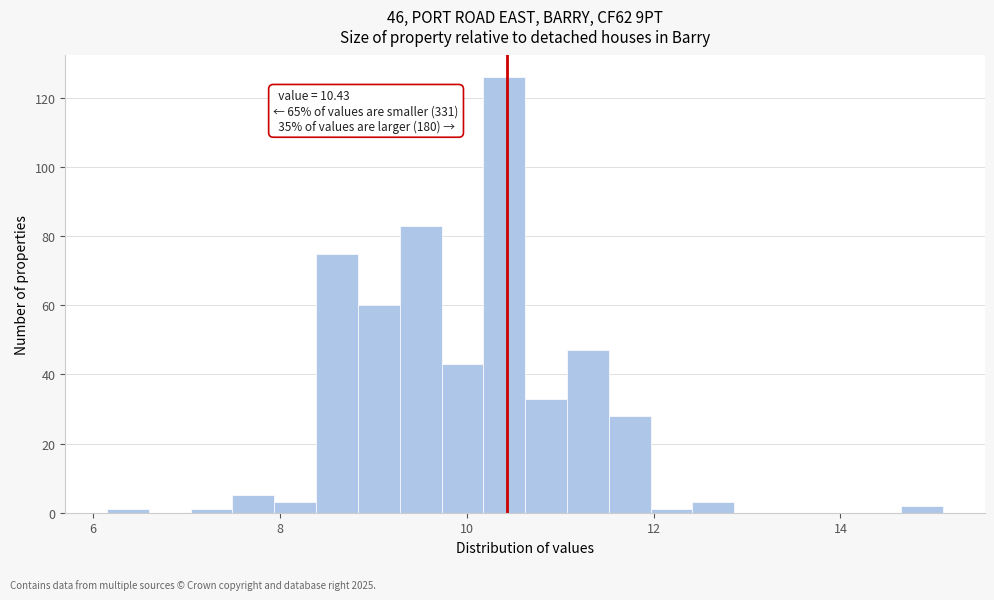

Around what value on the x-axis is the tallest bar? Give the approximate position of its centre, as read against the axis.

10.4